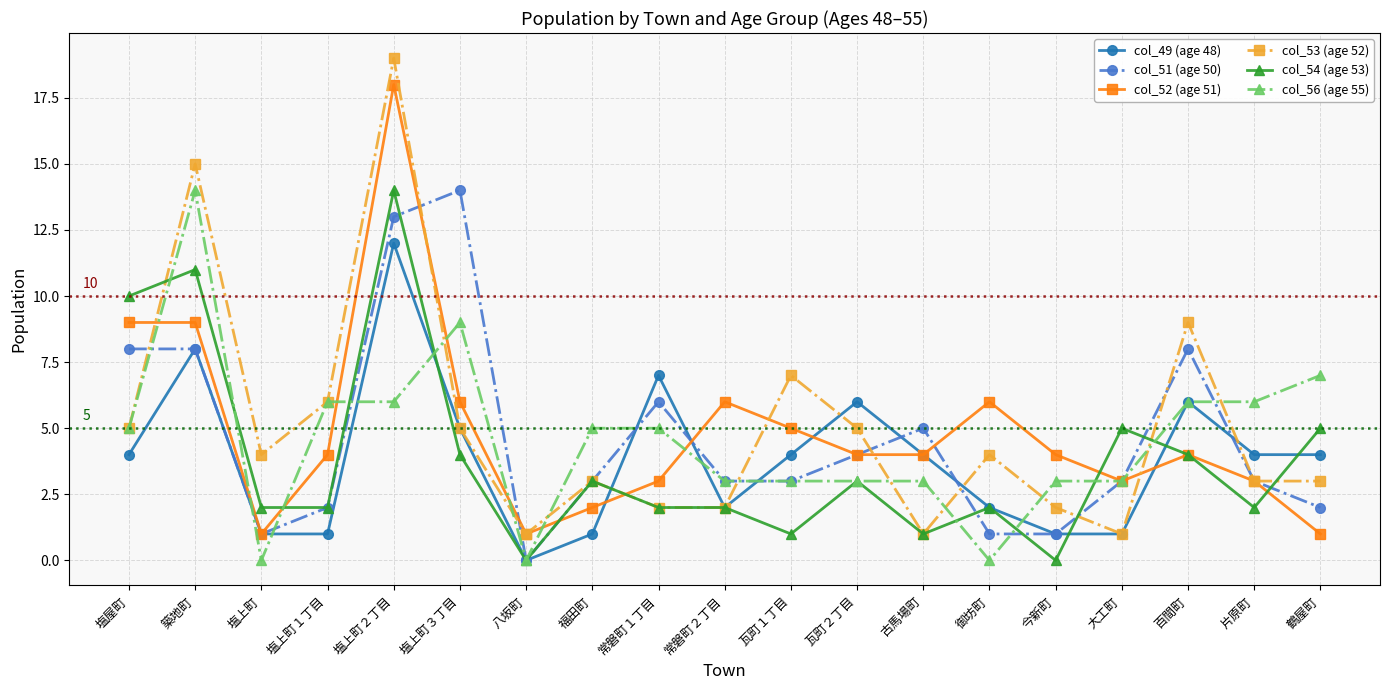

How many positive values does the col_49 (age 48) series have?

18